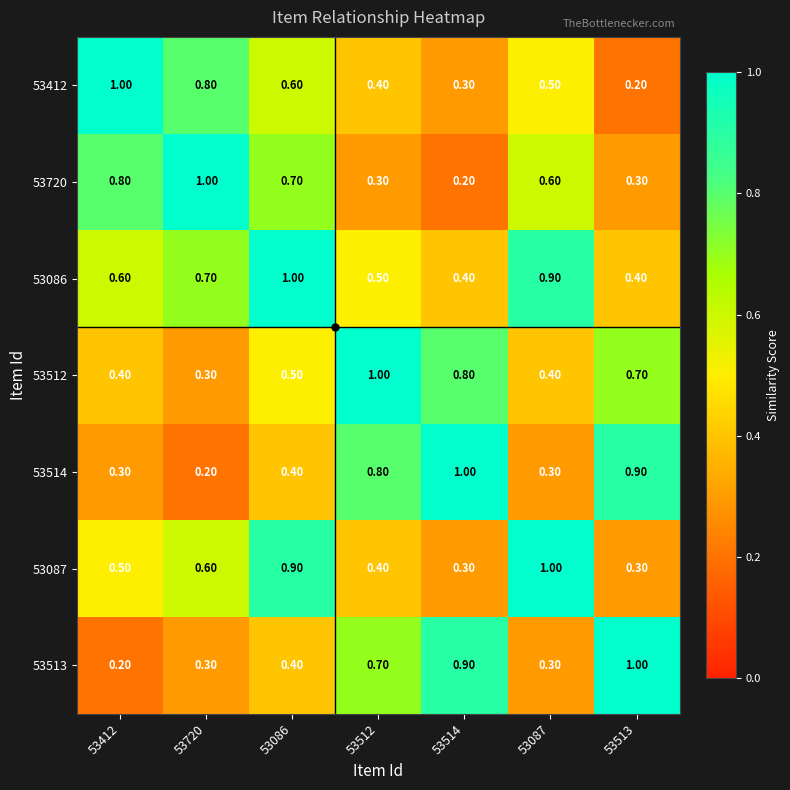

What is the spread (max minus min) of values at 53514?

0.8